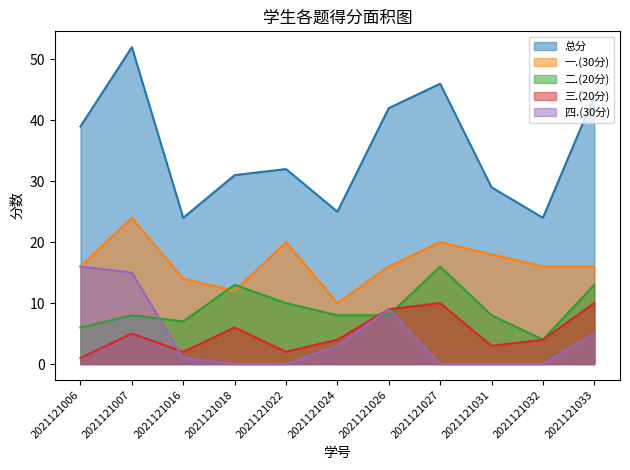

At which category does 二.(20分) reach its first local peak?

2021121007